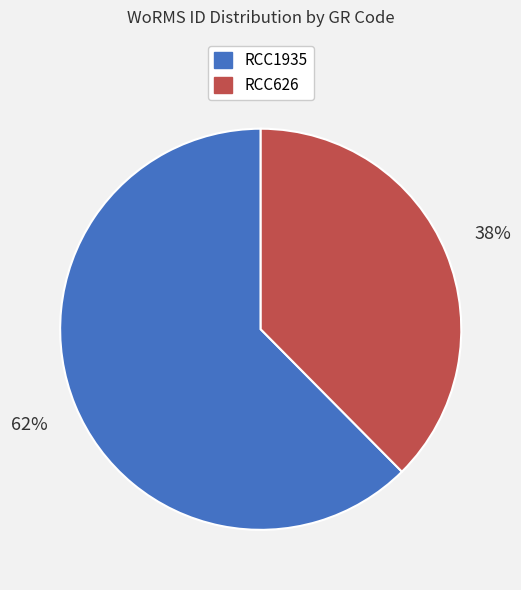

How many segments does this pie chart have?

2